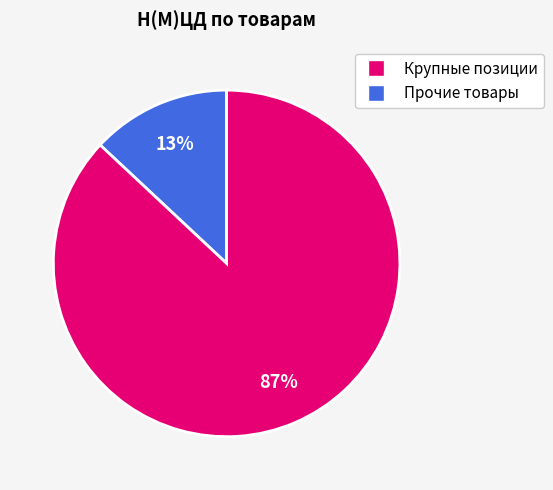

To the nearest percent, what is the difference between the largest and smallest slice percentages?

74%